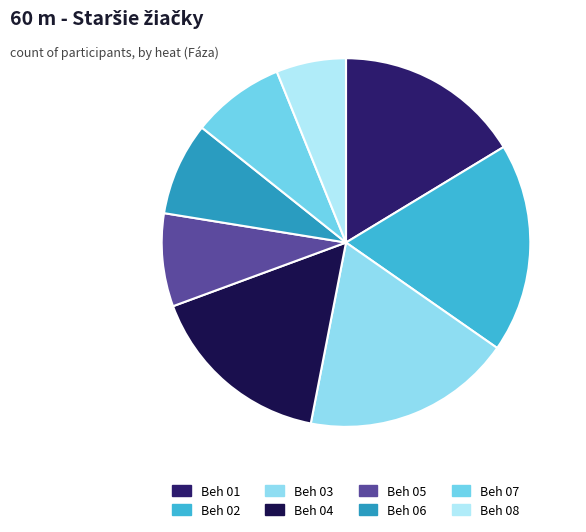

How many slices are in this pie chart?

8